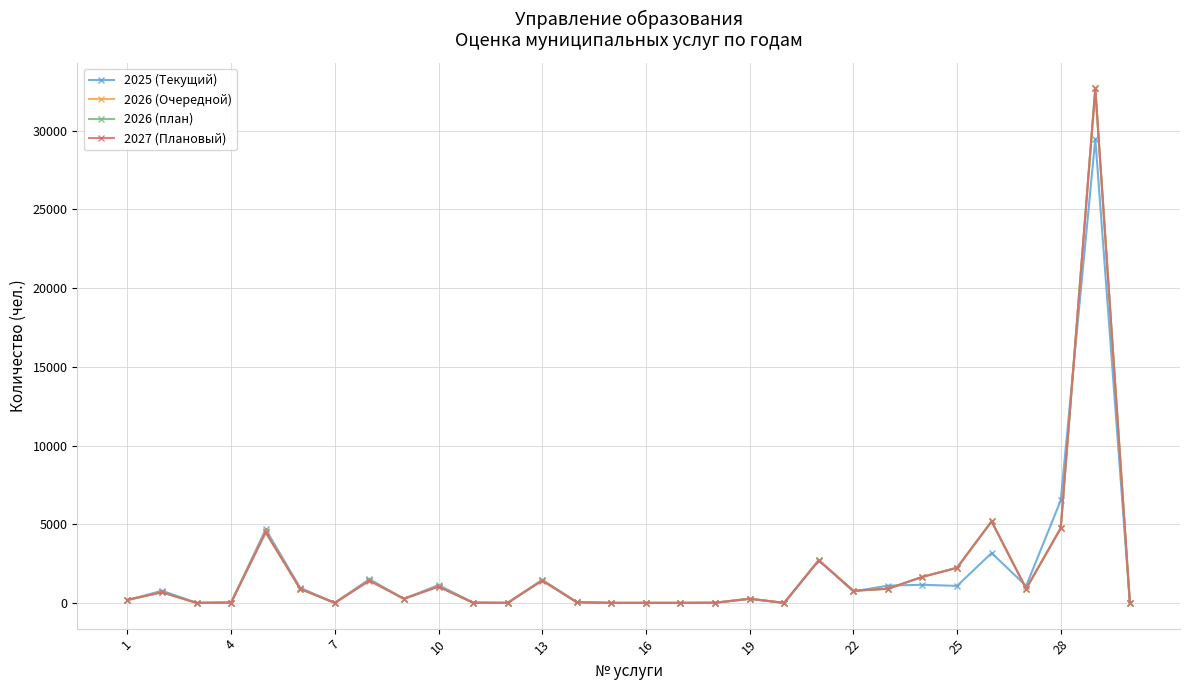

How many data points does each series have?

30